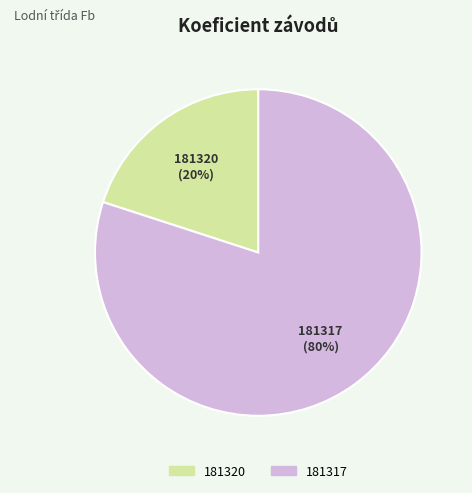

True or false: 181317 accounts for 80% of the total.

True